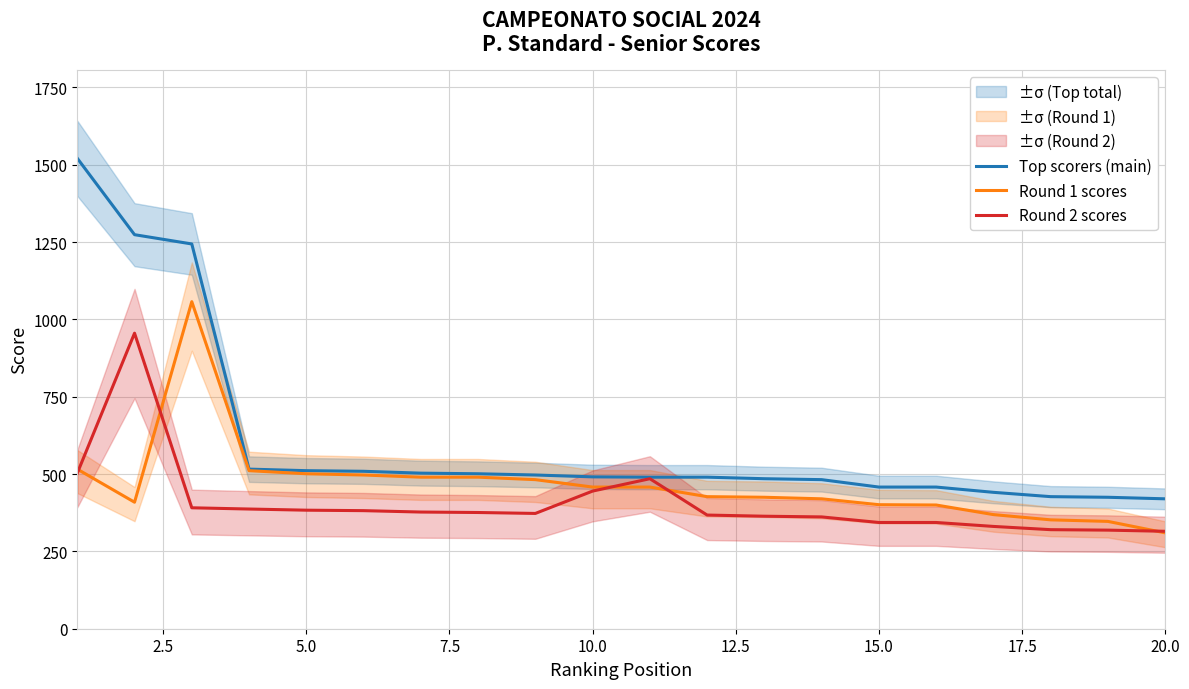

Is it true that Round 2 scores equals 183.5 at 15.0?

False